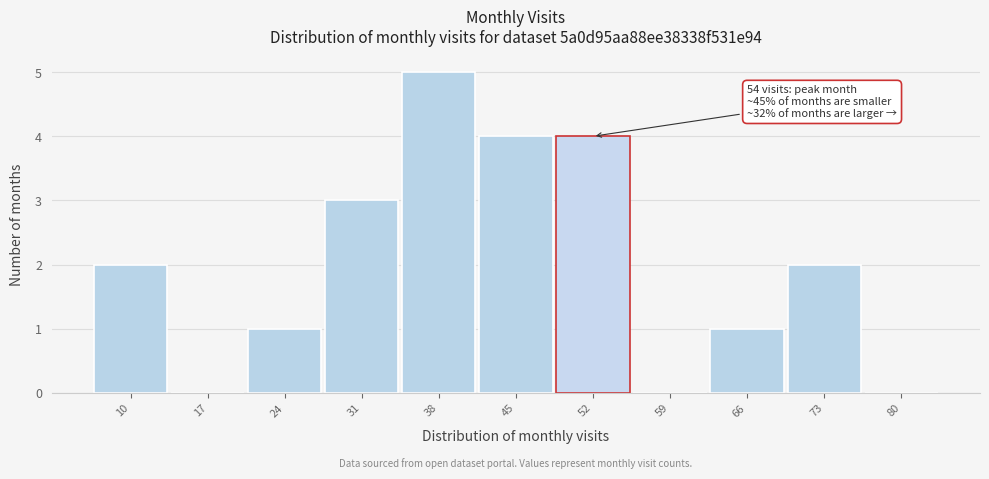

Reading left to right, list all the values displayed in this chart.

10=2	17=0	24=1	31=3	38=5	45=4	52=4	59=0	66=1	73=2	80=0